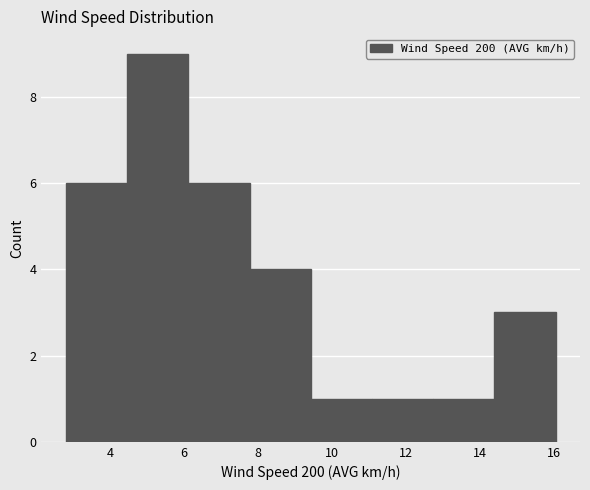

What is the height of the bar covering 14.4 to 16.0 on the x-axis? Neither the bar edges nor the heights are printed on the chart, so give them approximately, as read against the axes.

3